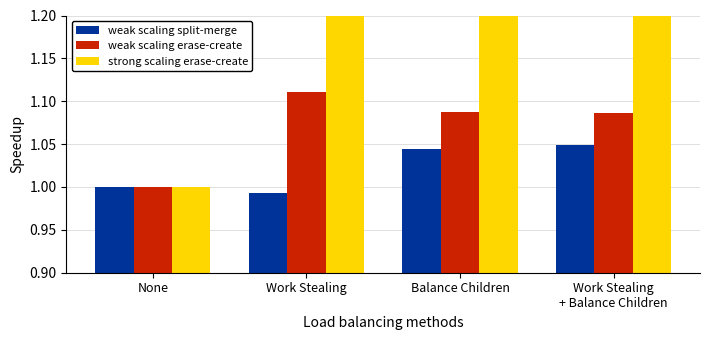

True or false: weak scaling split-merge has a value of 1.0 at None.

True